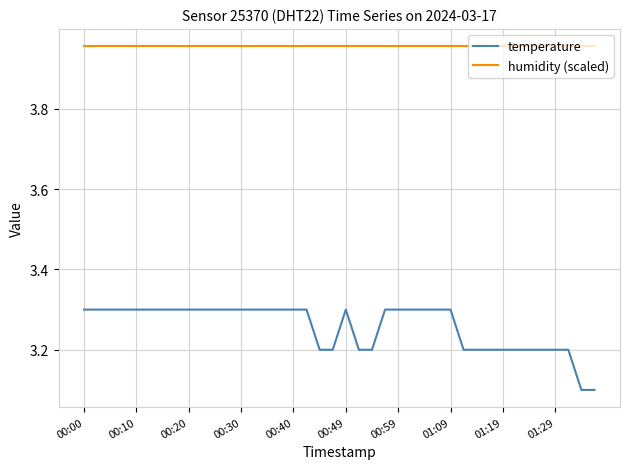

Which series has the widest spread of values?

temperature